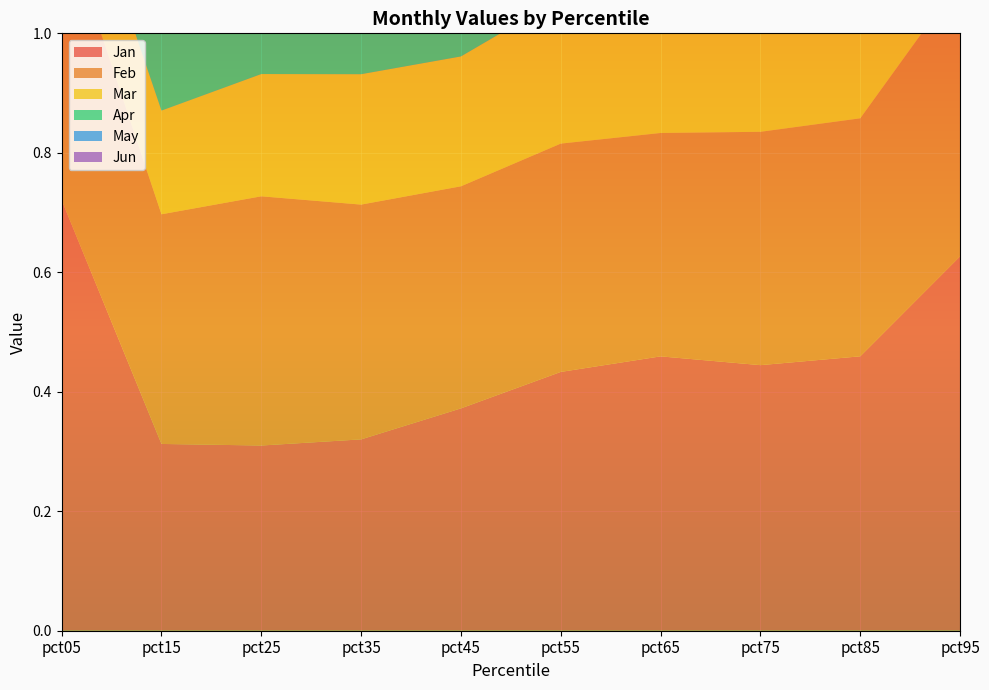

Reading right to left, list all the values displayed in this chart.

Jan: 0.6	0.5	0.4	0.5	0.4	0.4	0.3	0.3	0.3	0.7
Feb: 0.5	0.4	0.4	0.4	0.4	0.4	0.4	0.4	0.4	0.5
Mar: 0.2	0.3	0.2	0.2	0.2	0.2	0.2	0.2	0.2	0.2
Apr: 0.3	0.5	0.5	0.5	0.5	0.5	0.5	0.5	0.5	0.1
May: 0.5	0.4	0.5	0.4	0.4	0.4	0.4	0.3	0.3	0.1
Jun: 0.6	0.4	0.4	0.5	0.5	0.5	0.5	0.5	0.5	0.4